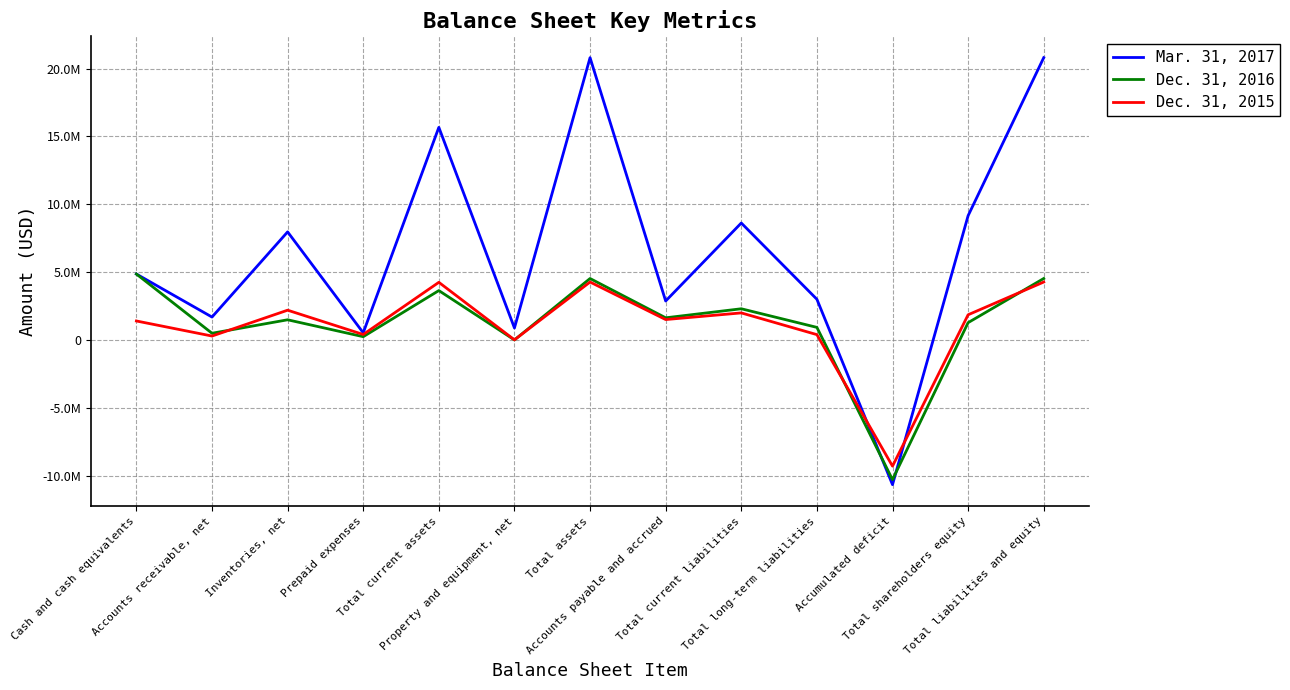

At which category does the chart reach its peak across all series?

Total assets